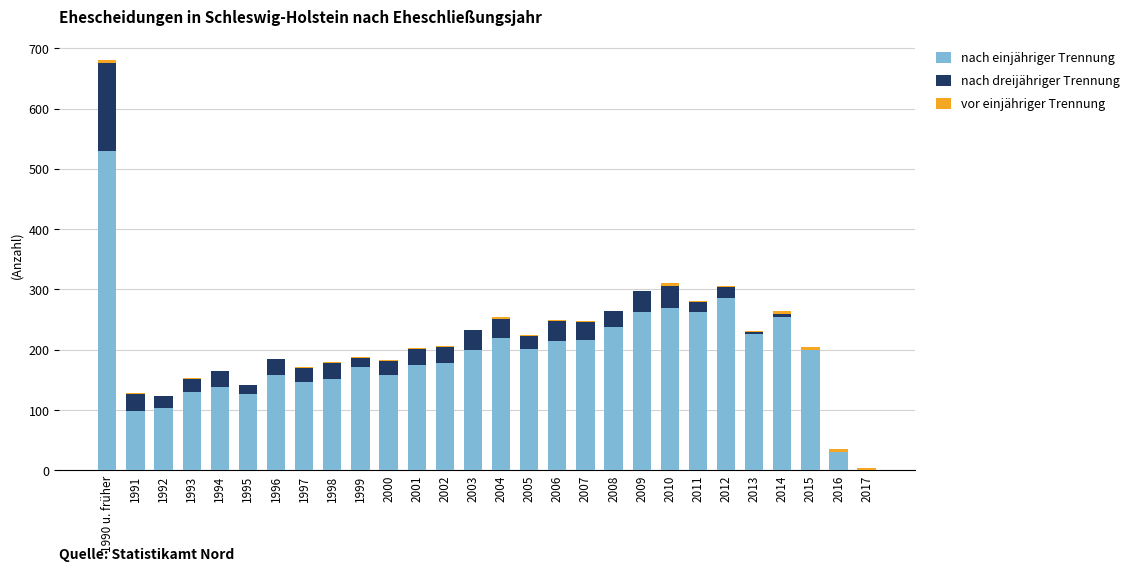

At which category is the sum across all series the highest?

1990 u. früher